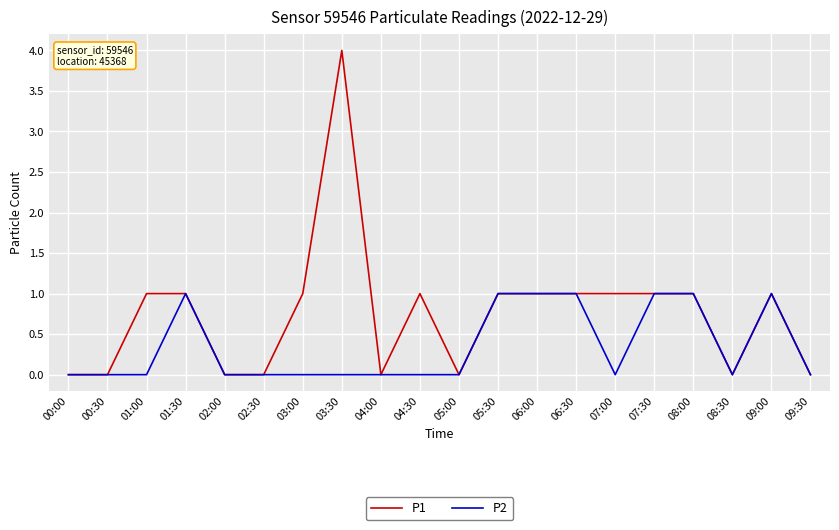

Does the chart have visible grid lines?

Yes